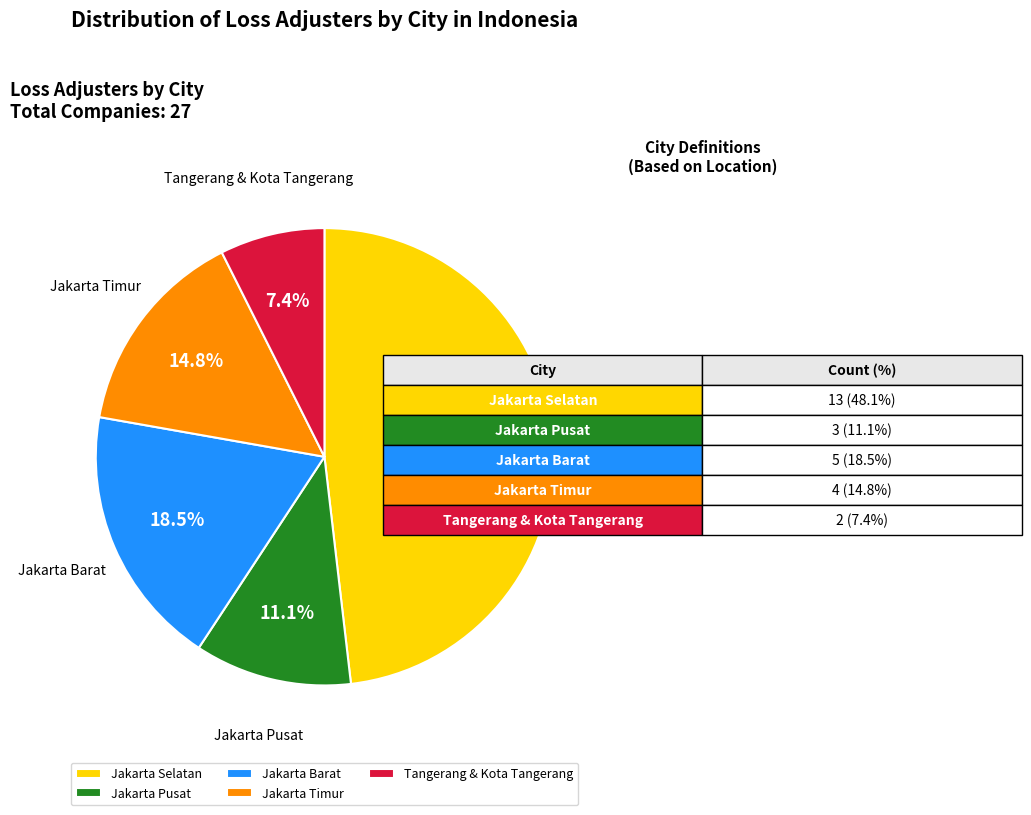

Between Jakarta Timur and Tangerang & Kota Tangerang, which is larger?

Jakarta Timur